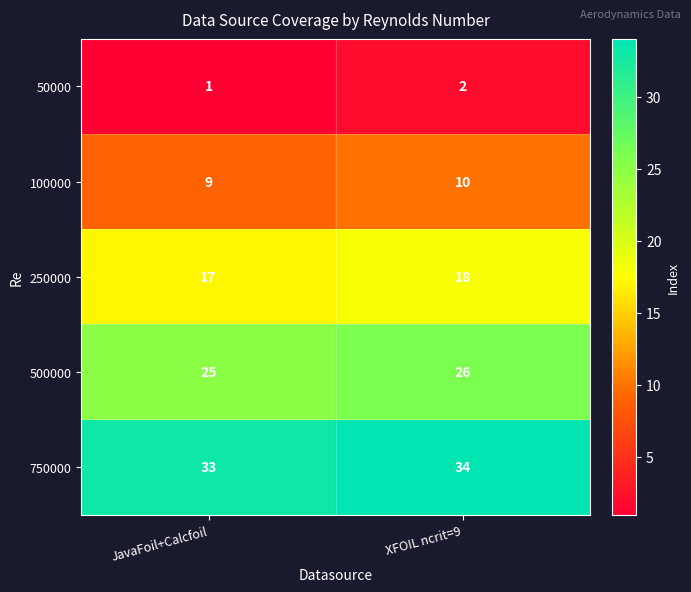

The 500000 series shows 25 at JavaFoil+Calcfoil. True or false?

True